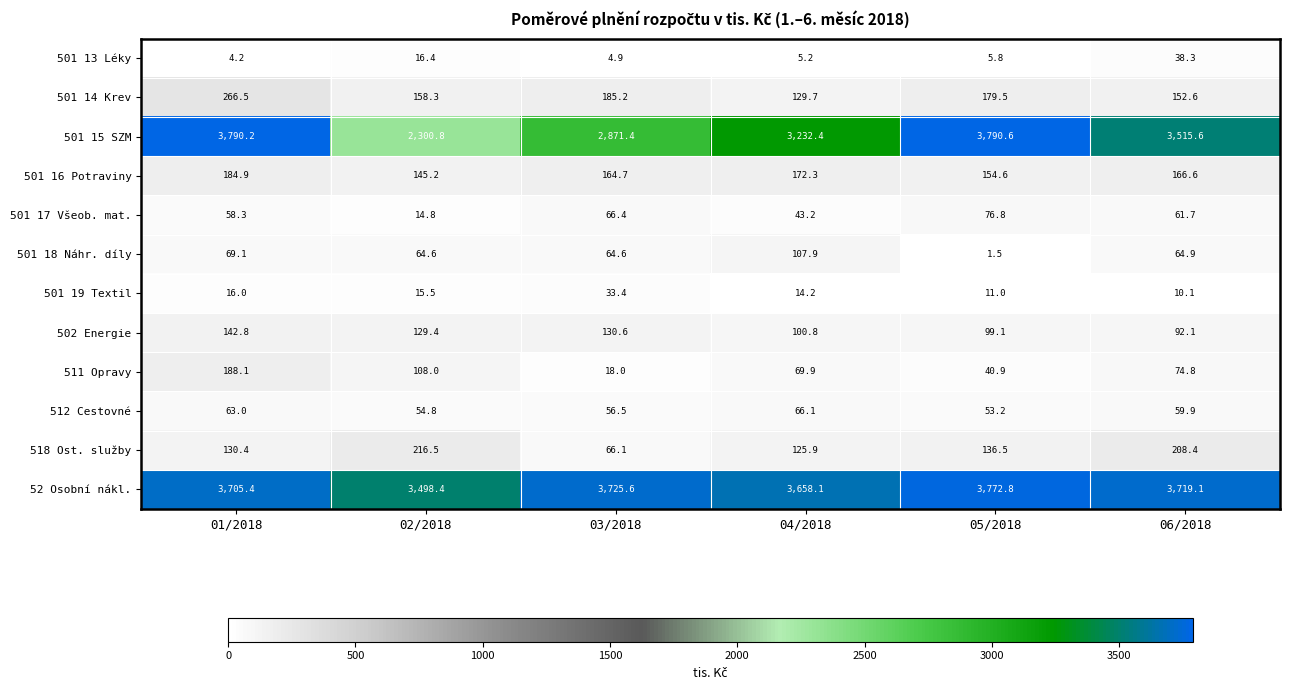

Count the number of categories in the chart.

6